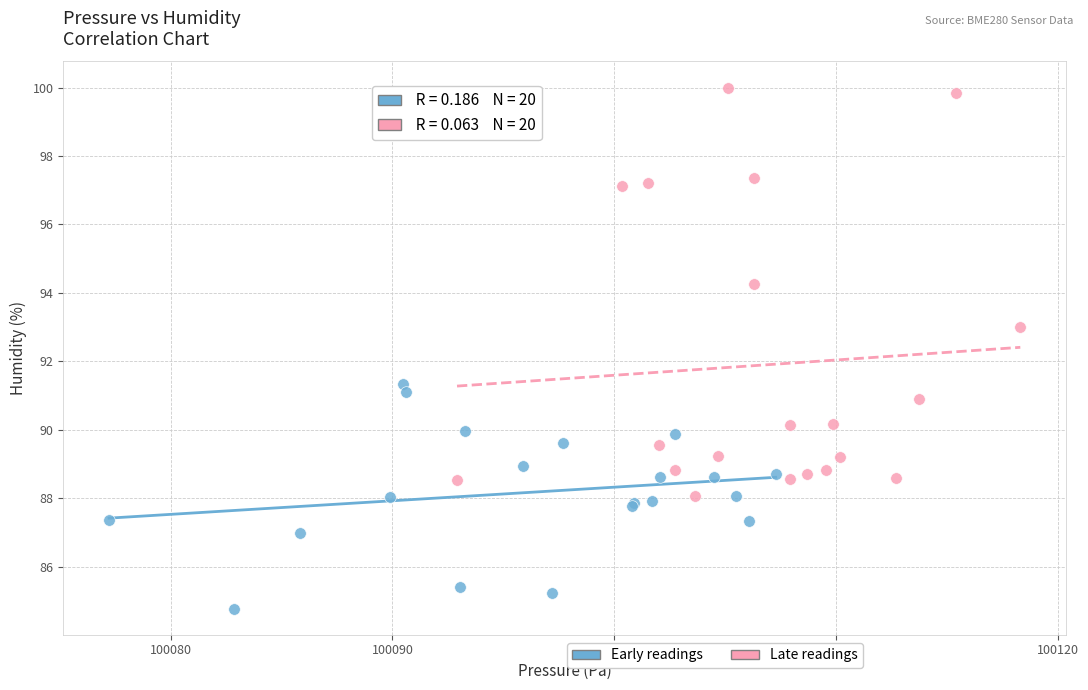

Which series reaches the minimum Y coordinate?

Early readings